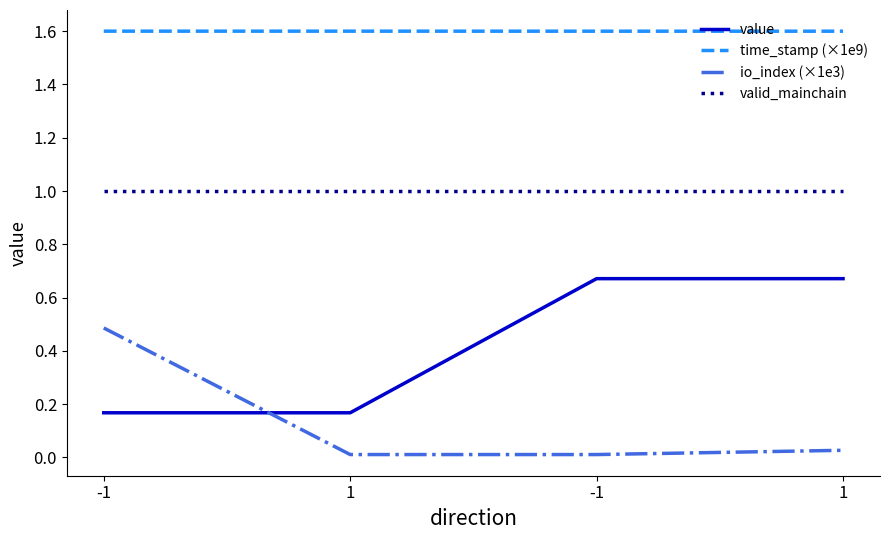

Reading right to left, list all the values displayed in this chart.

value: 1=0.7	-1=0.7	1=0.2	-1=0.2
time_stamp (×1e9): 1=1.6	-1=1.6	1=1.6	-1=1.6
io_index (×1e3): 1=0.0	-1=0.0	1=0.0	-1=0.5
valid_mainchain: 1=1.0	-1=1.0	1=1.0	-1=1.0